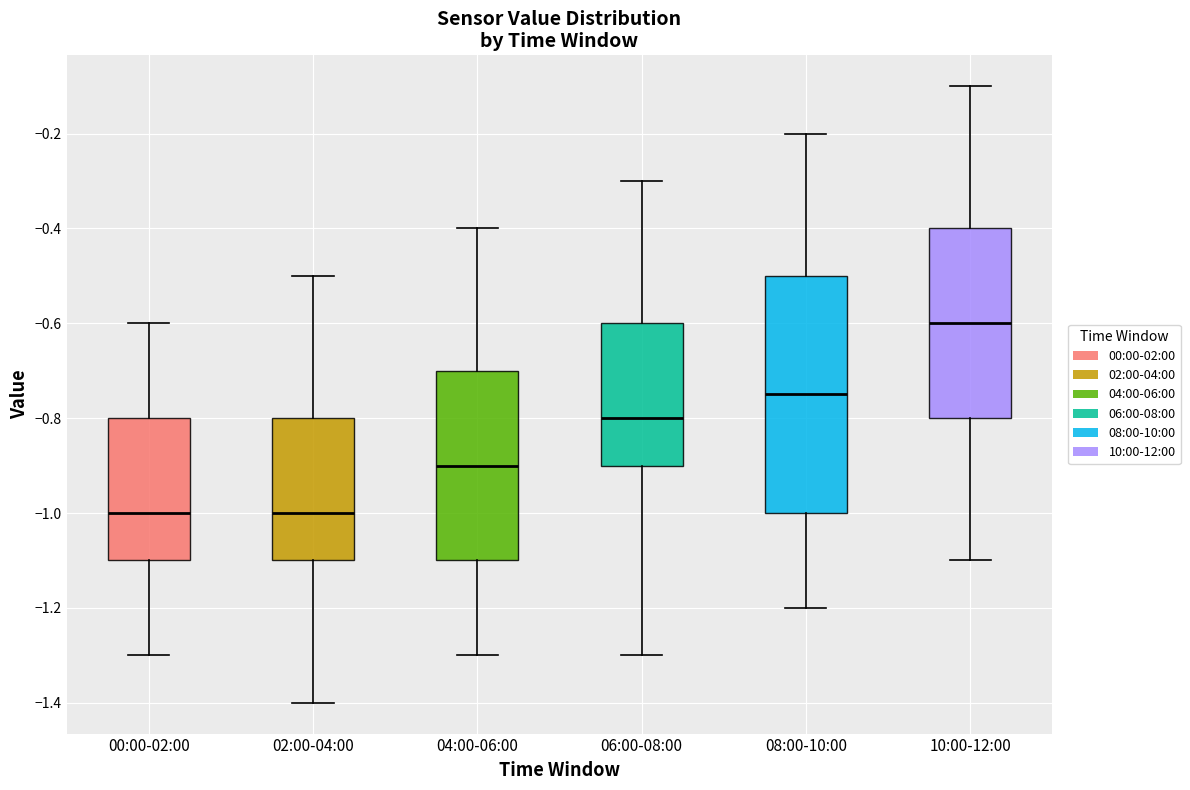

Where does the upper whisker of the box for 08:00-10:00 end on the y-axis? The values are not printed on the chart, so give them approximately, as read against the axis.

-0.20